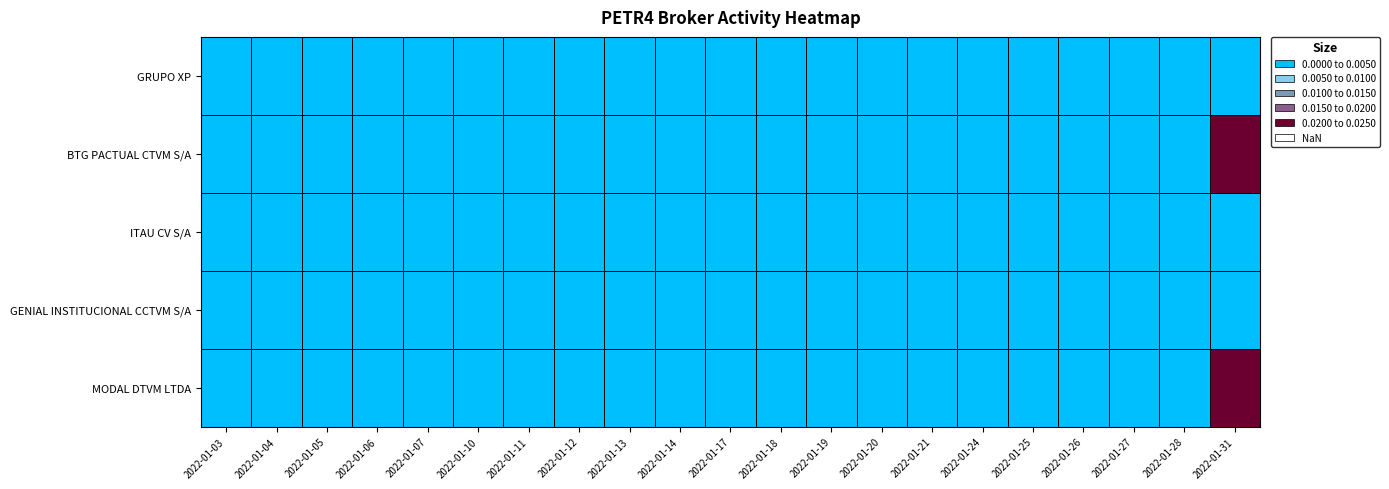

Which series changed the most between 2022-01-12 and 2022-01-26?

GRUPO XP